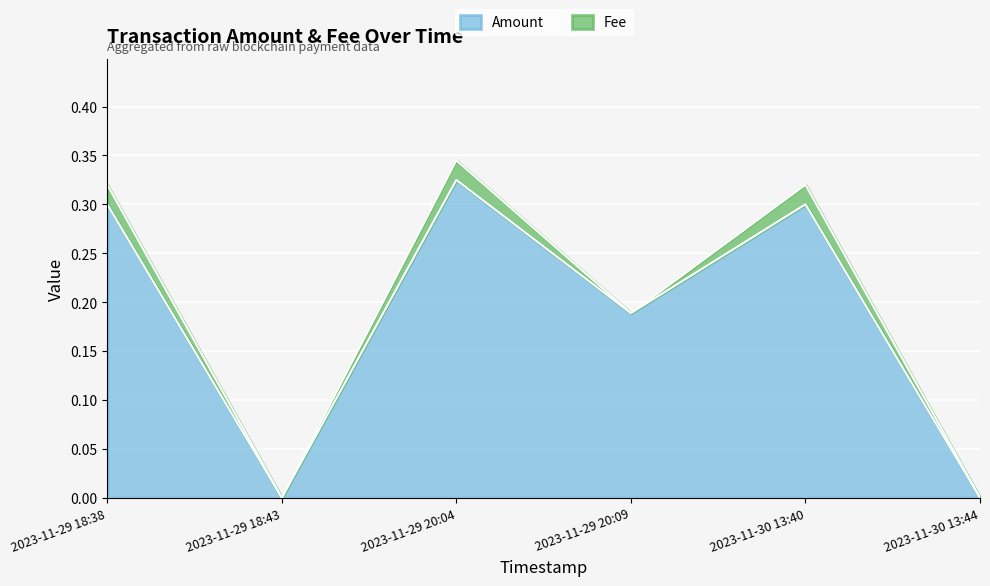

How many values exceed 0?

4